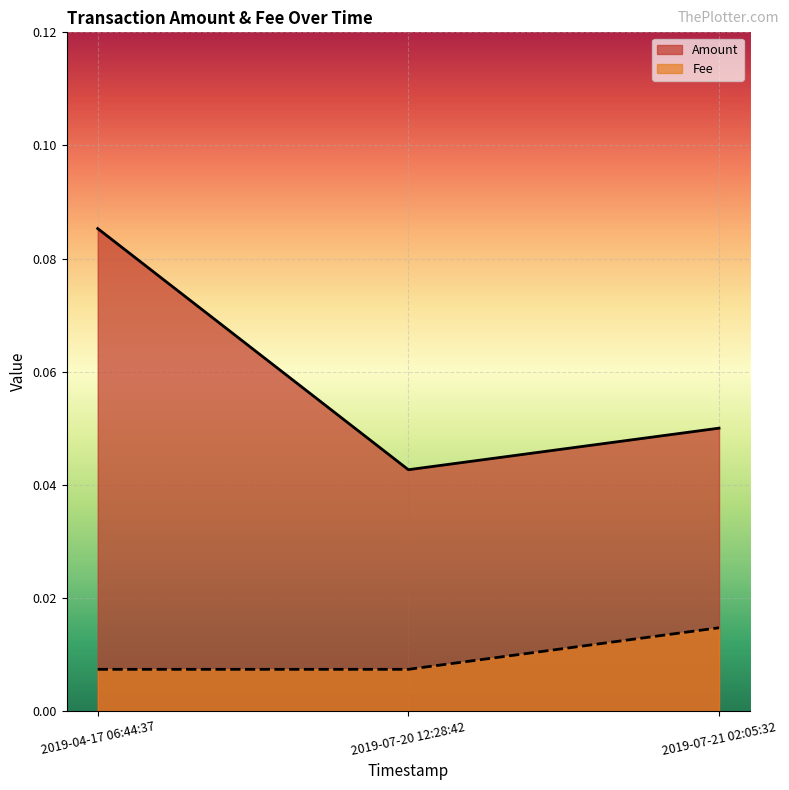

Where is Amount nearest to the value 0?

2019-07-20 12:28:42